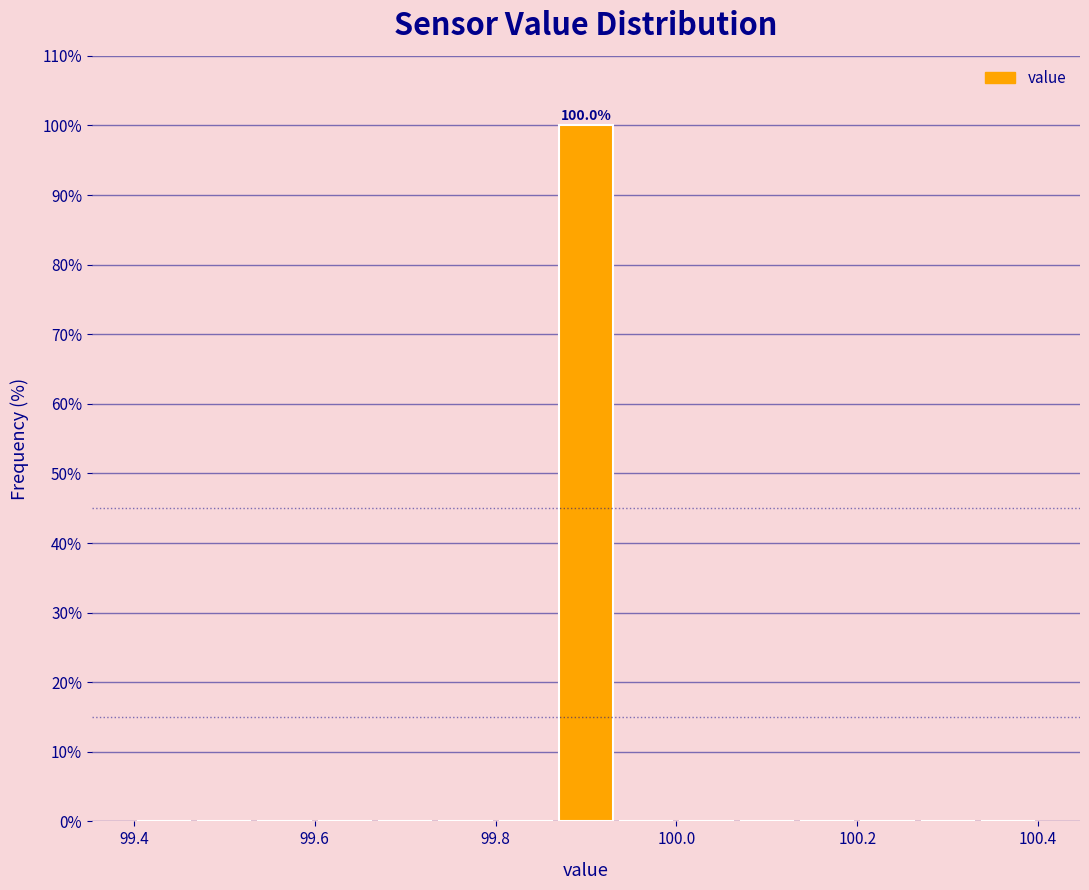

Read against the x-axis, roughly where is the centre of the tallest bar?

99.90